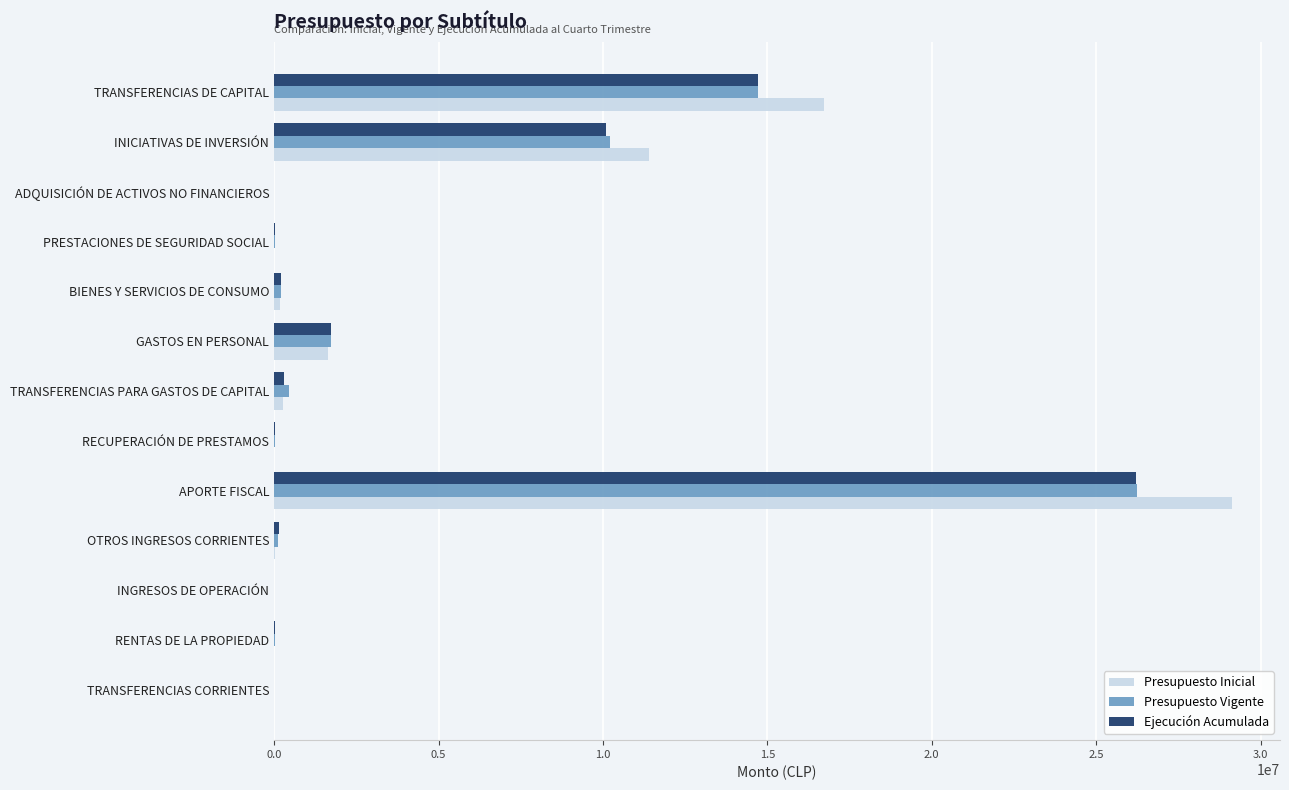

At which label is Presupuesto Vigente closest to 13115742?

TRANSFERENCIAS DE CAPITAL